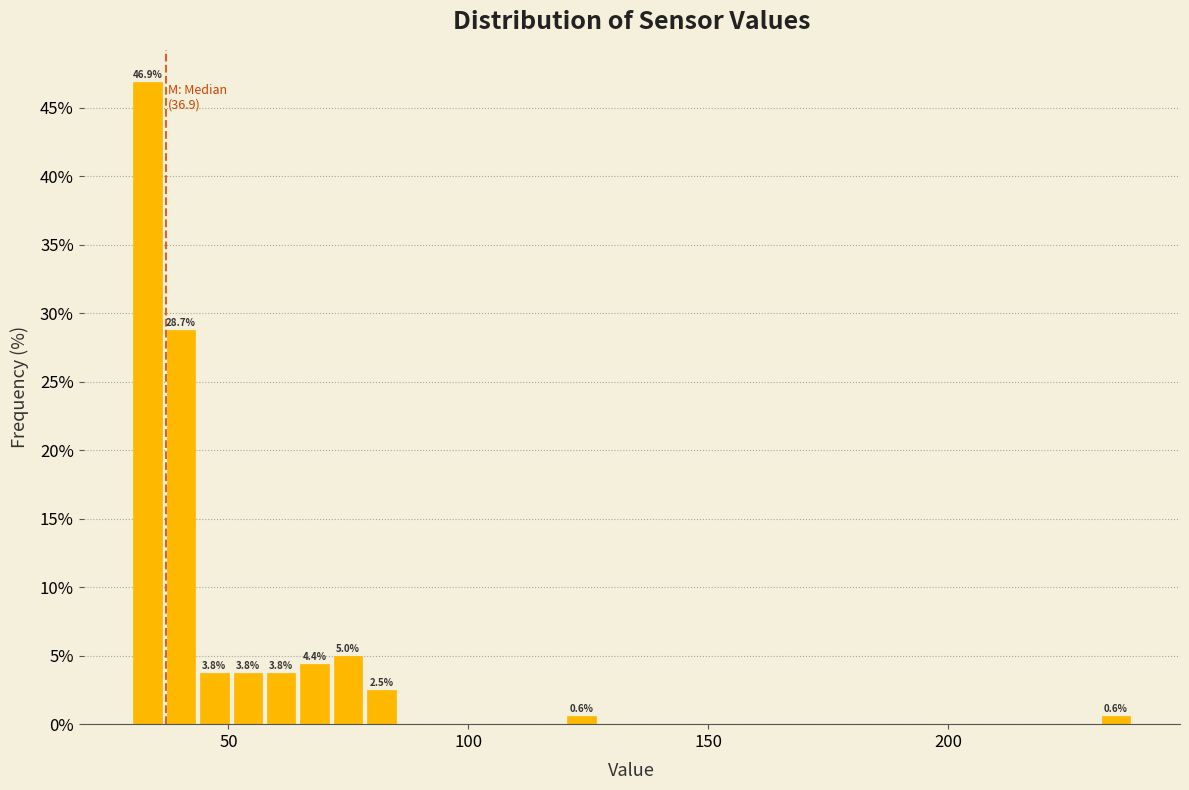

Read against the x-axis, roughly where is the centre of the tallest bar?

35